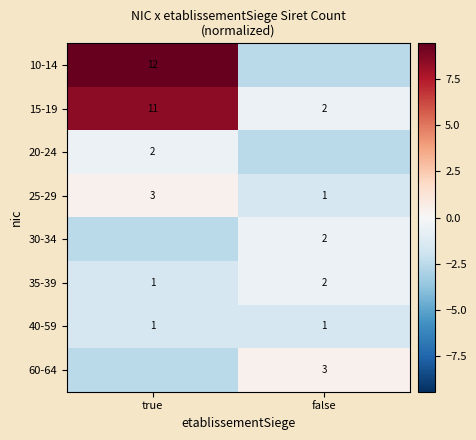

How many data points does each series have?

2